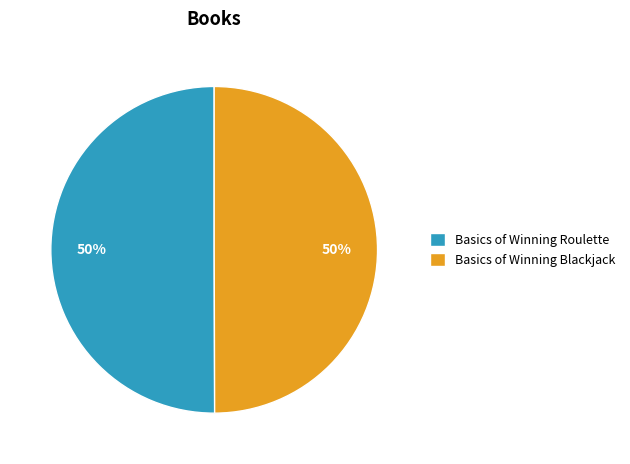

Do Basics of Winning Roulette and Basics of Winning Blackjack together represent more than half of the pie?

Yes